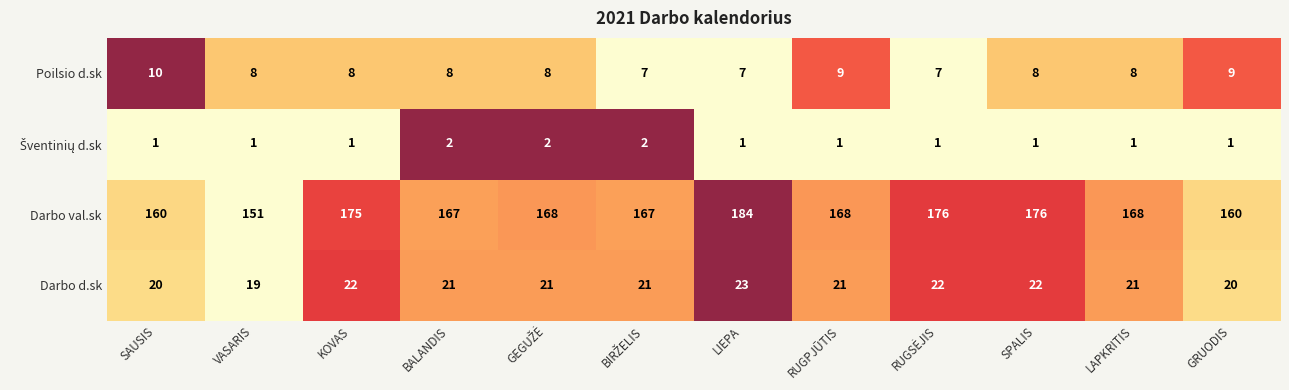

What is the average value of the Poilsio d.sk series?

8